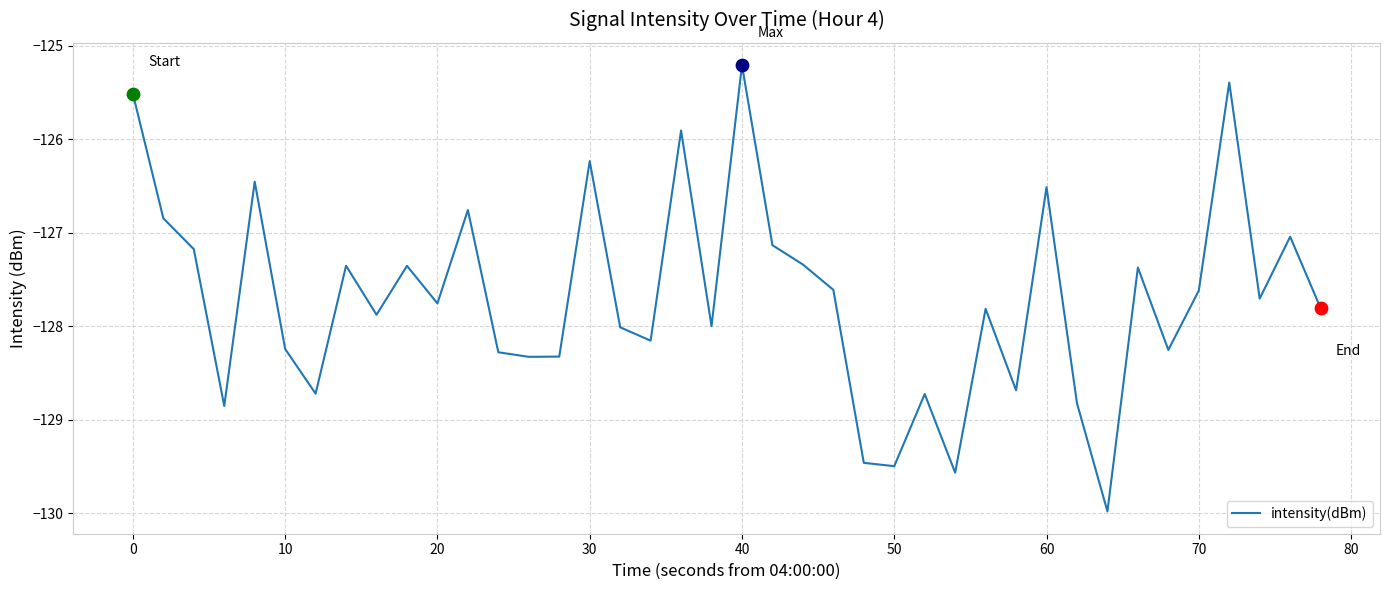

What is the minimum value shown in the chart?

-130.0